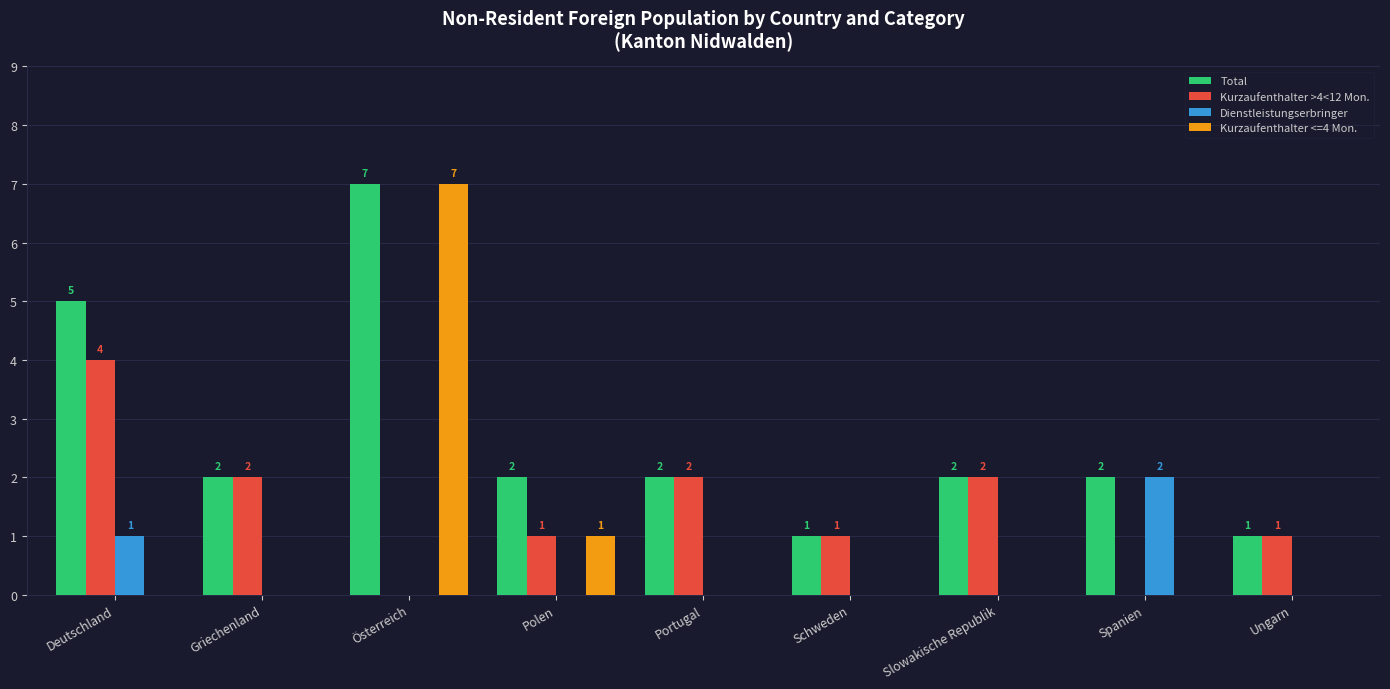

Is the value of Dienstleistungserbringer at Polen greater than the value of Kurzaufenthalter >4<12 Mon. at Polen?

No